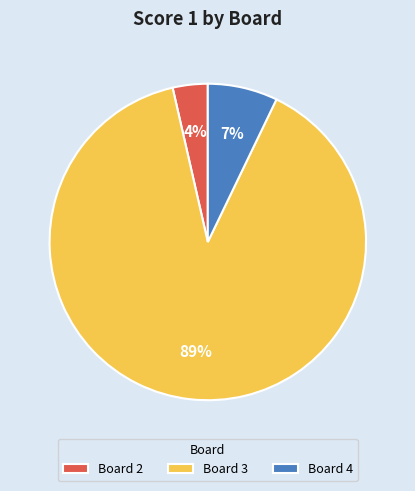

The Board 4 slice represents 13% of the pie. True or false?

False